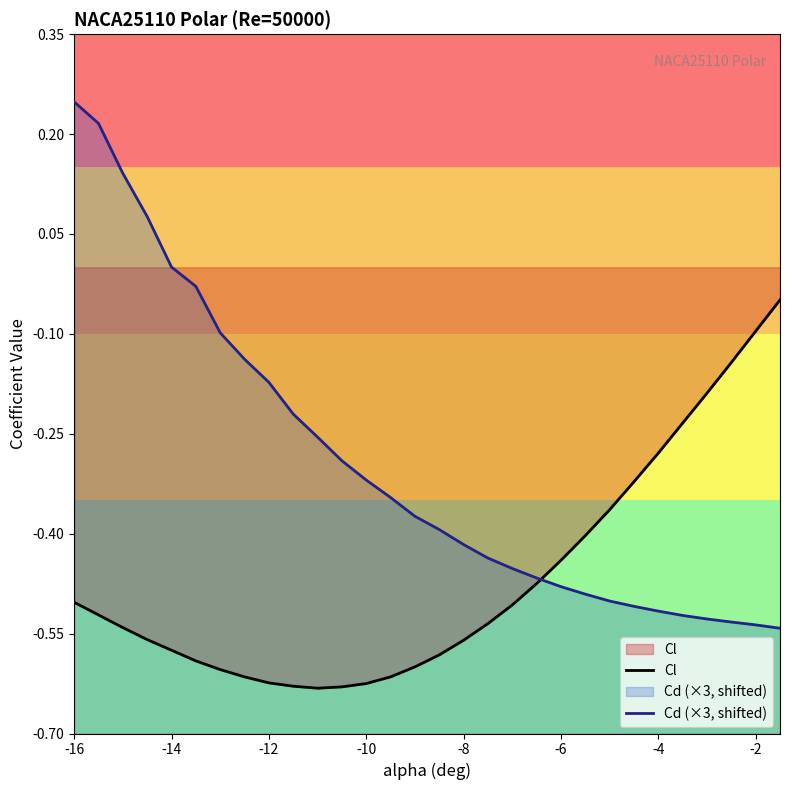

How many lines are shown in the chart?

2